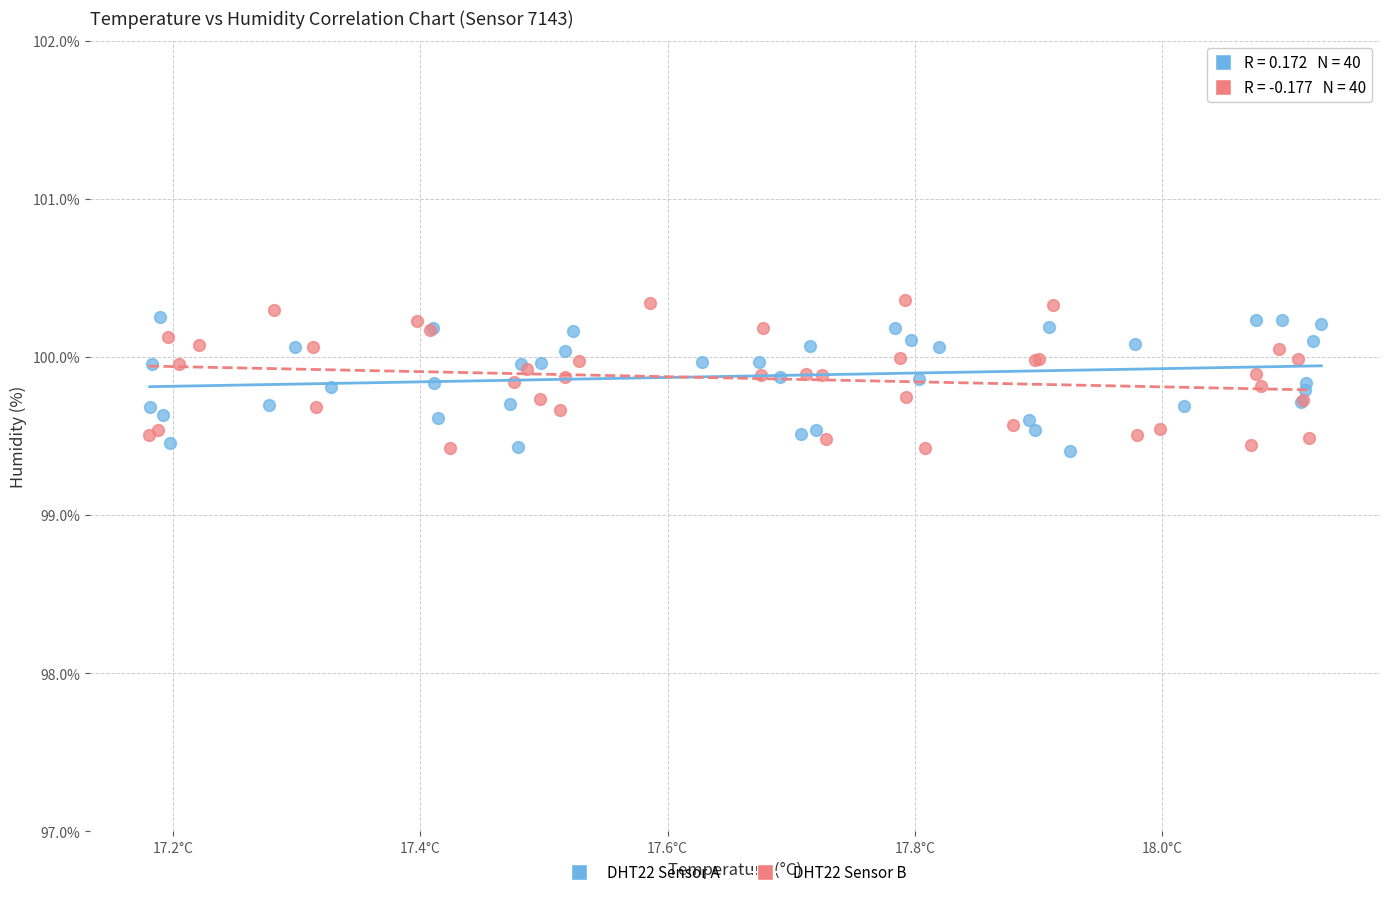

Which series reaches the maximum Y coordinate?

DHT22 Sensor B